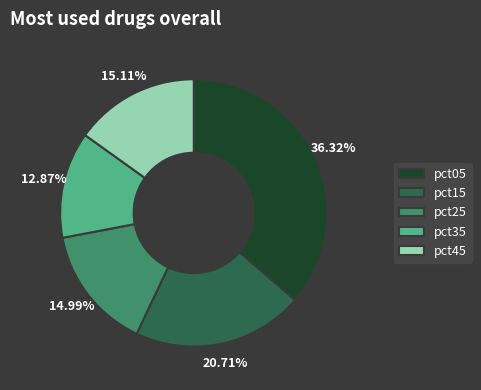

To the nearest percent, what is the average slice percentage?

20%